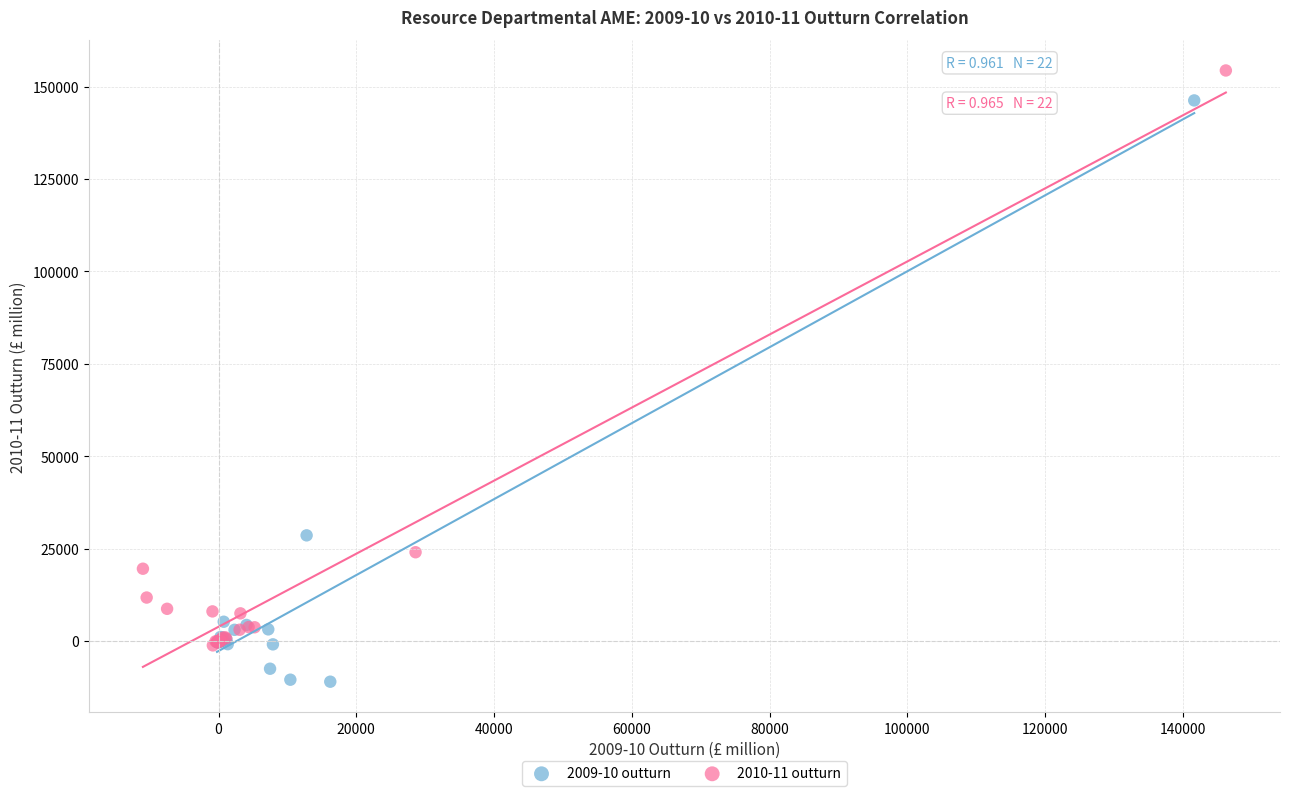

Which series contains the lowest Y value?

2009-10 outturn